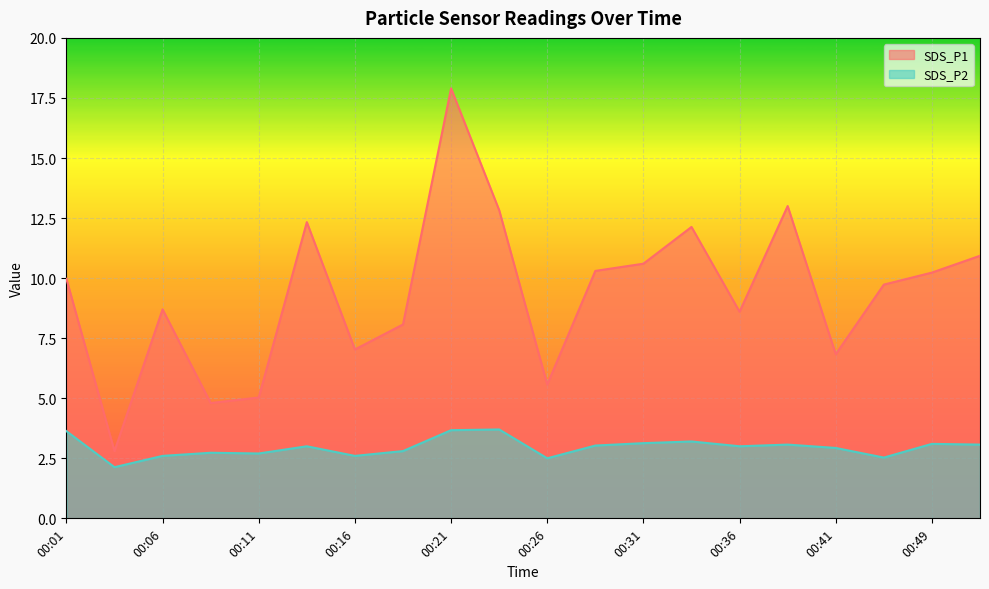

At which category does SDS_P1 reach its first local peak?

00:06